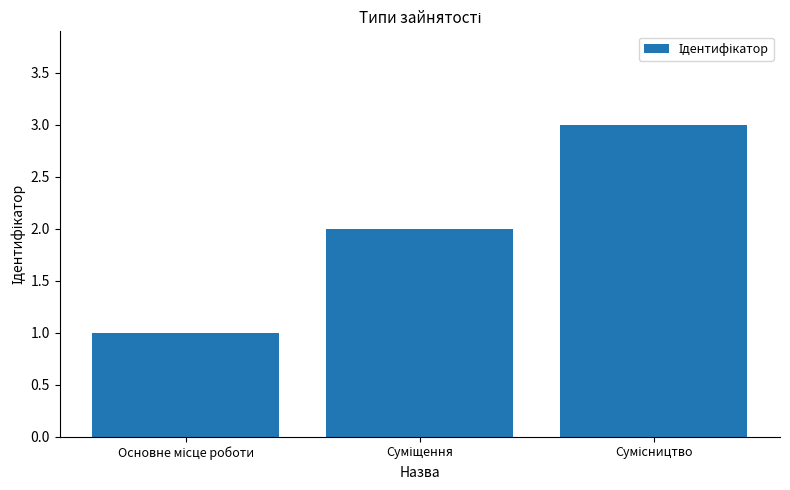

What is the maximum value shown in the chart?

3